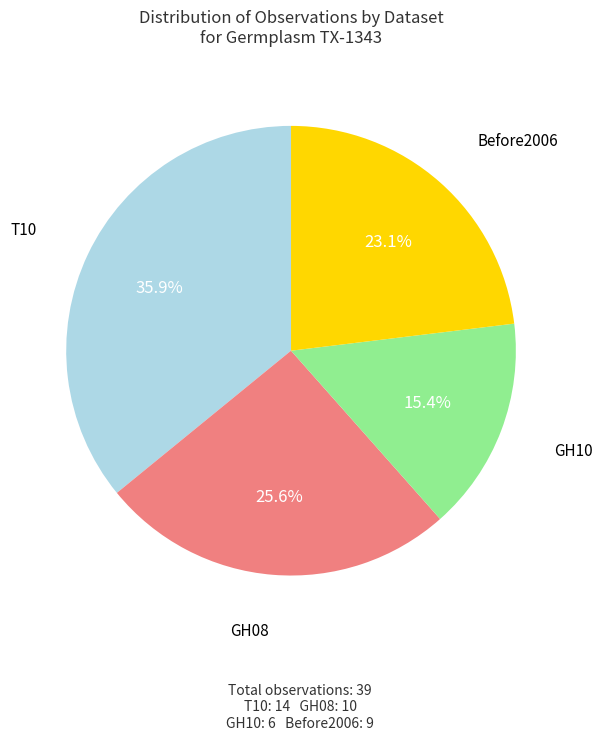

Is there any slice that represents more than half of the pie?

No